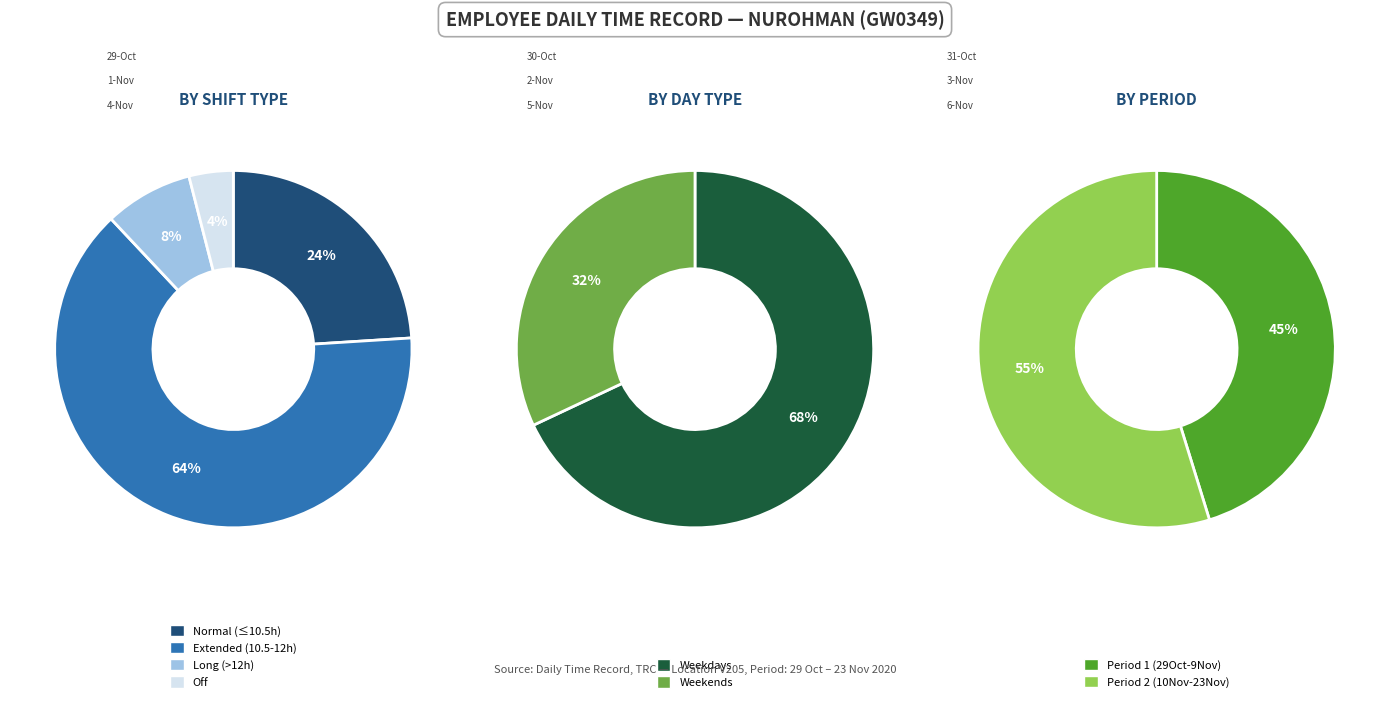

To the nearest percent, what percentage of the pie is 10?

4%